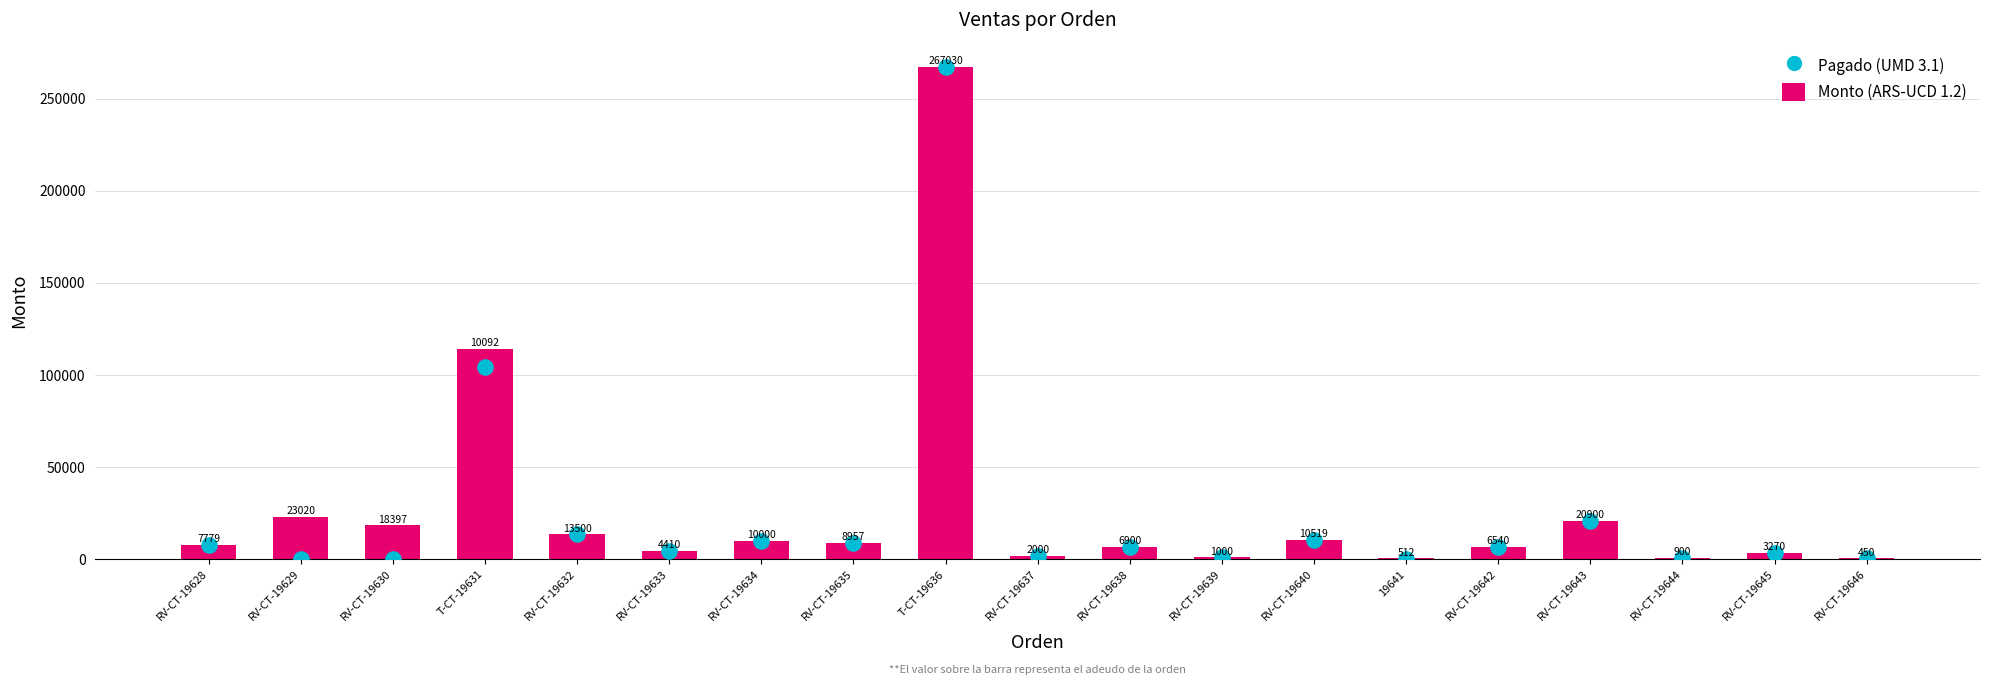

What are all the series names shown in the legend?

Monto (ARS-UCD 1.2), Pagado (UMD 3.1)